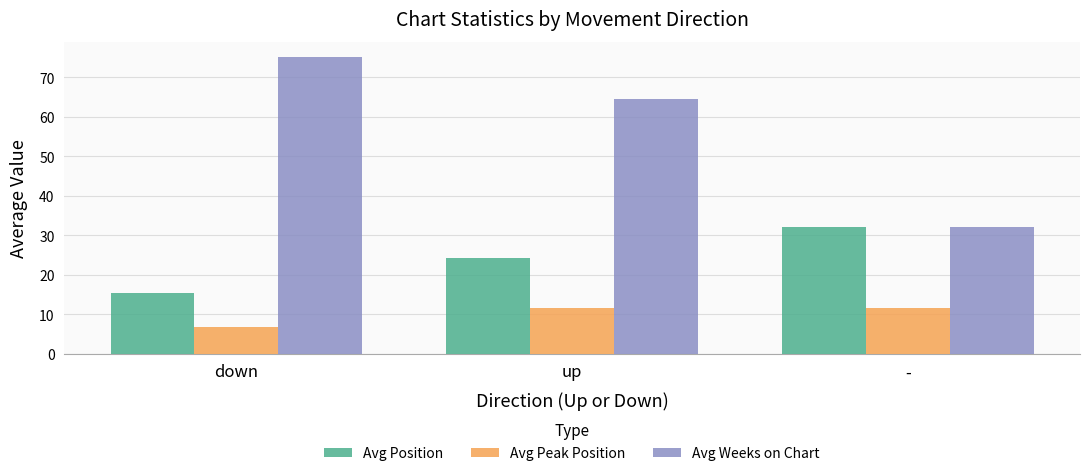

Is the value of Avg Position at up greater than the value of Avg Weeks on Chart at -?

No